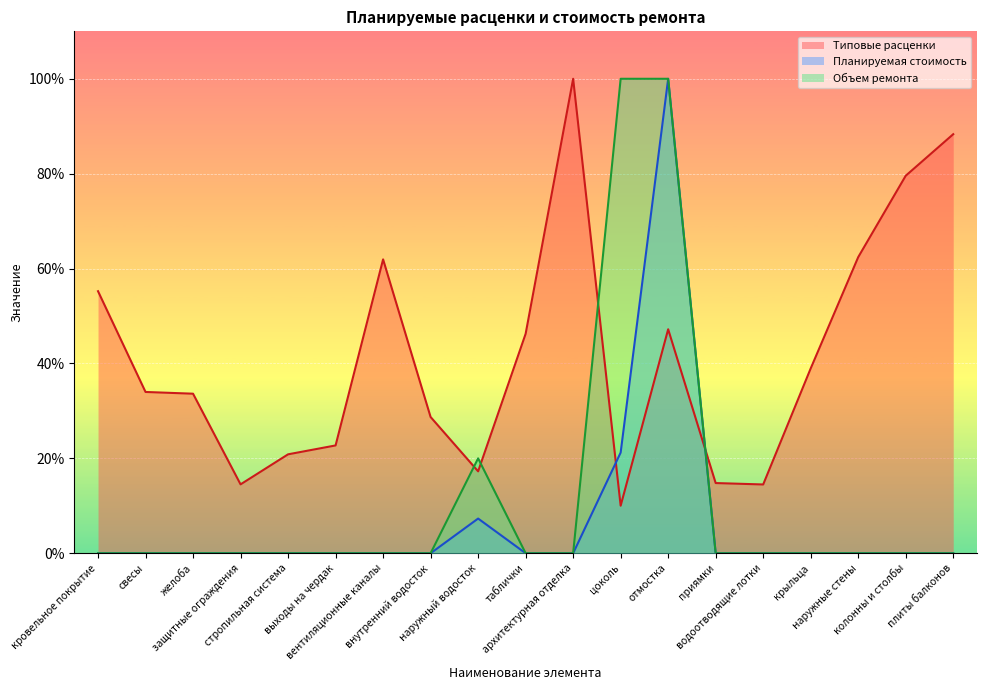

How many interior local peaks does the Планируемая стоимость series have?

2